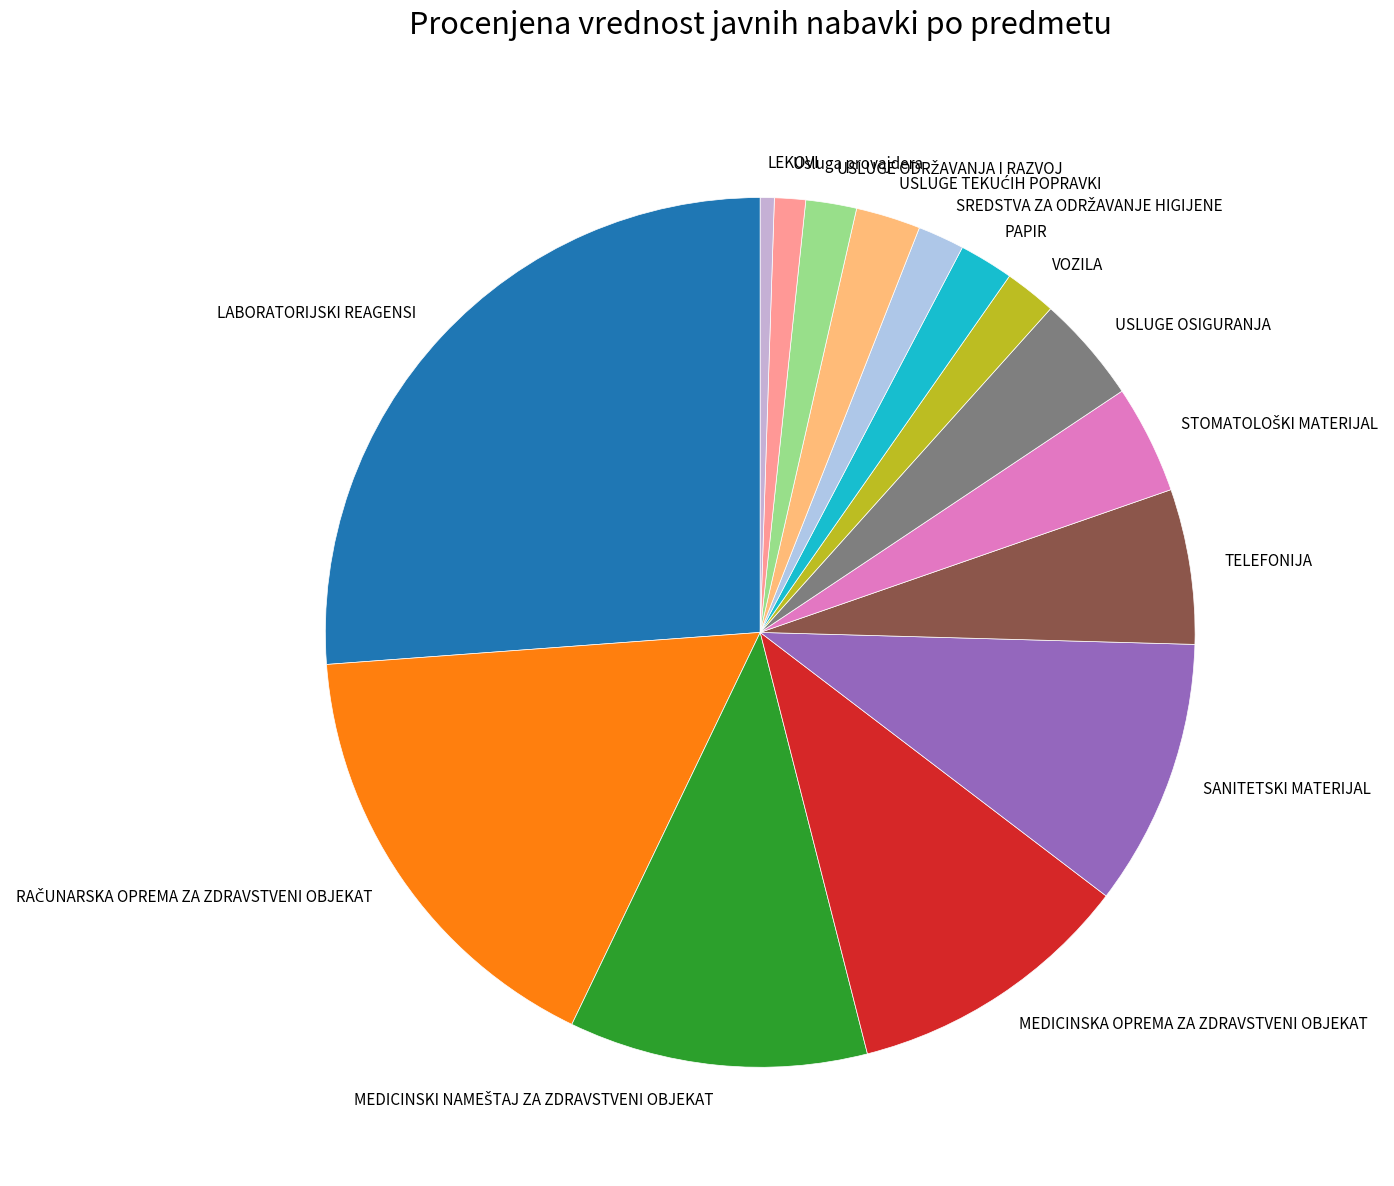

Is it true that SANITETSKI MATERIJAL is 10% of the pie?

True